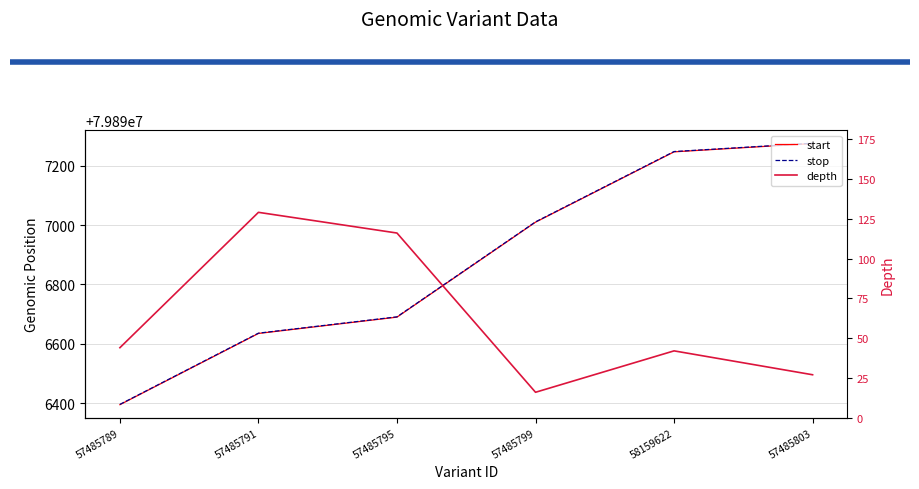

Reading left to right, list all the values displayed in this chart.

start: 57485789=79896395	57485791=79896635	57485795=79896690	57485799=79897010	58159622=79897247	57485803=79897275
stop: 57485789=79896396	57485791=79896636	57485795=79896691	57485799=79897011	58159622=79897248	57485803=79897276
depth: 57485789=44	57485791=129	57485795=116	57485799=16	58159622=42	57485803=27